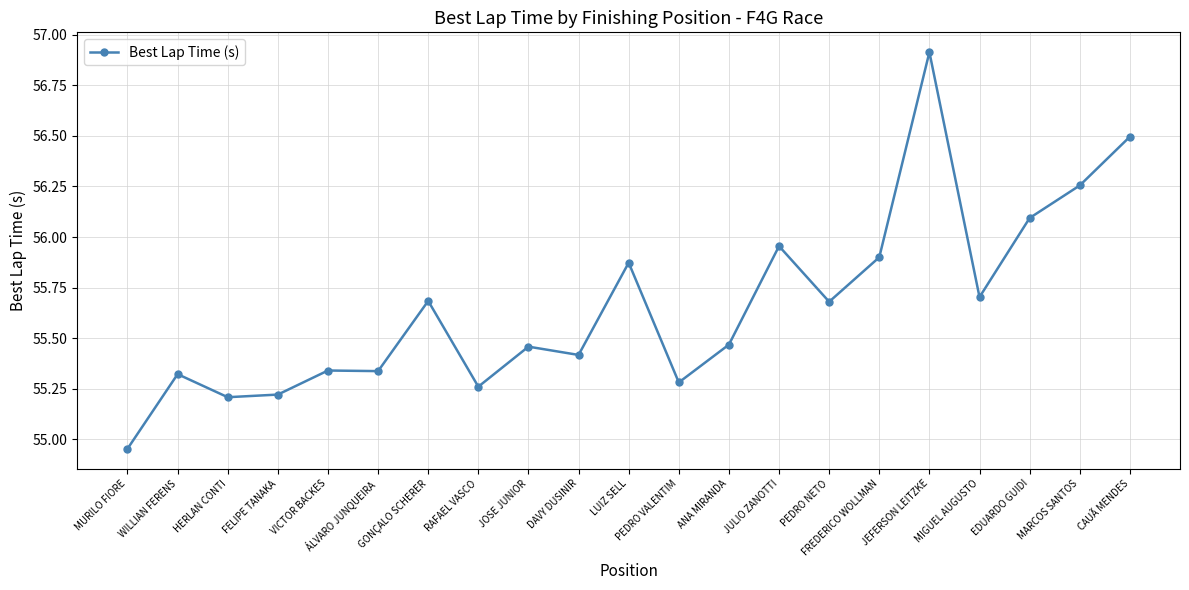

What is the ratio of the value at FELIPE TANAKA to the value at LUIZ SELL?

1.0